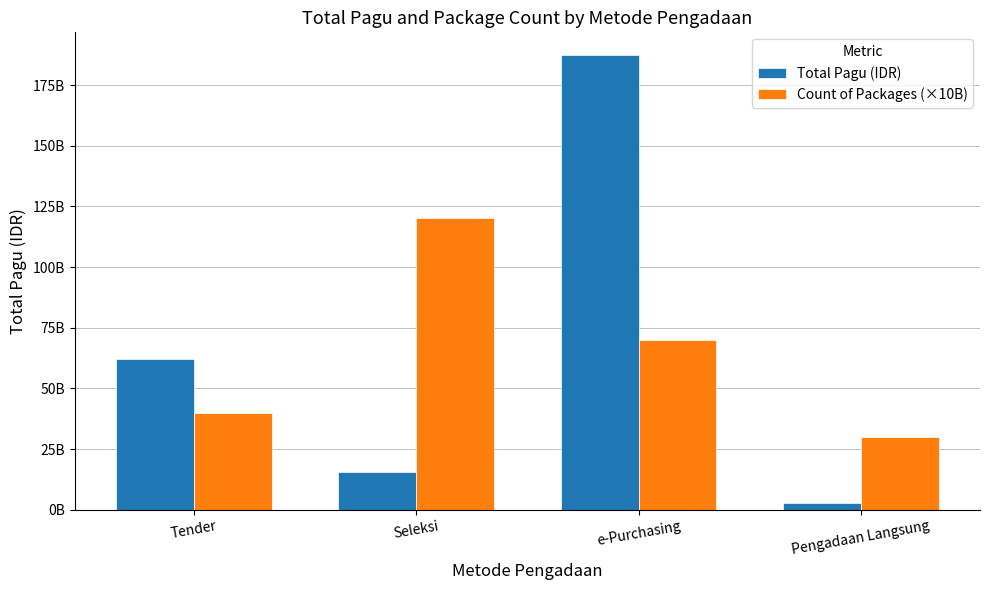

At which label does Count of Packages (×10B) reach its minimum?

Pengadaan Langsung